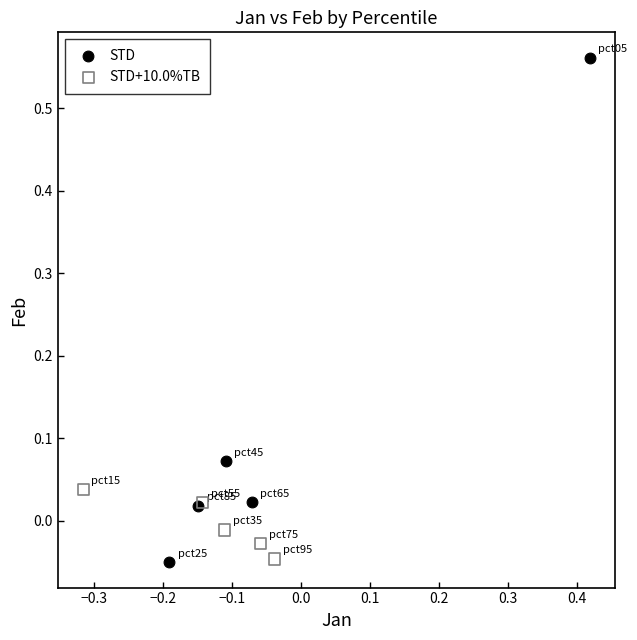

Which series has the largest Y range (max minus min)?

STD